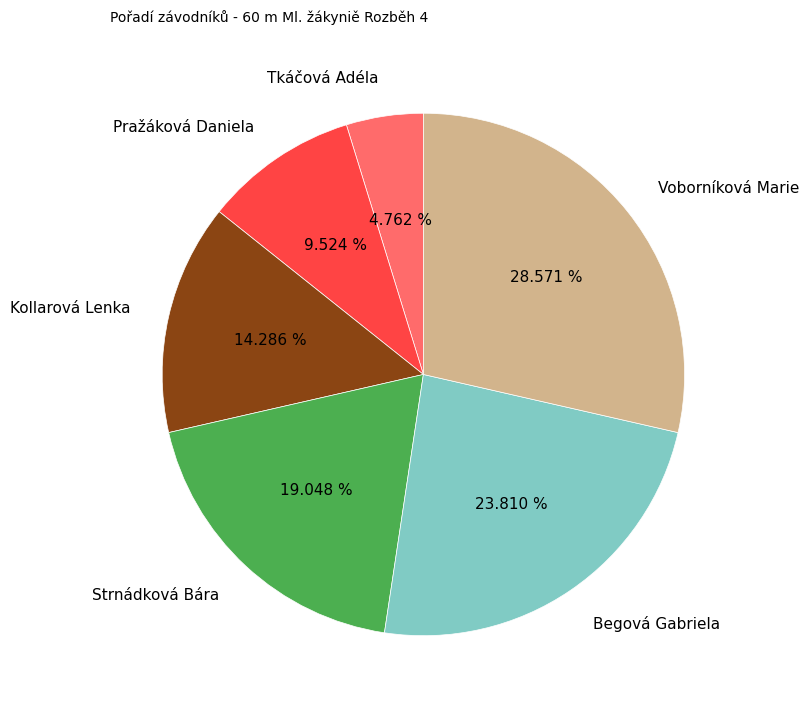

Rank the categories by value from highest to lowest.

Voborníková Marie, Begová Gabriela, Strnádková Bára, Kollarová Lenka, Pražáková Daniela, Tkáčová Adéla